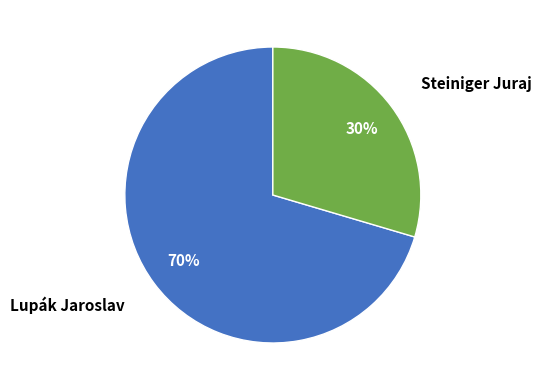

To the nearest percent, what is the average slice percentage?

50%